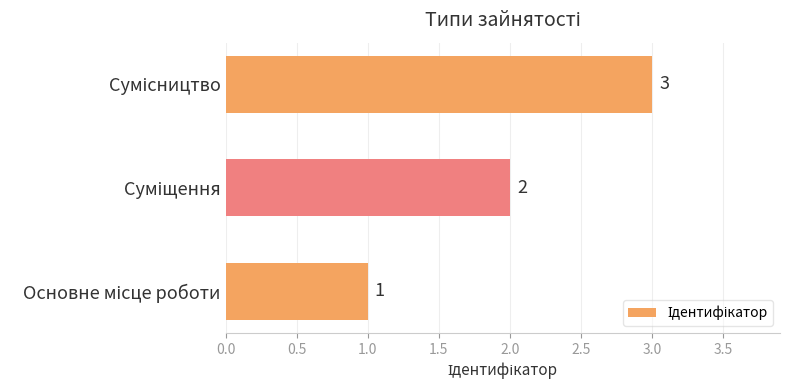

What is the sum of all values?

6